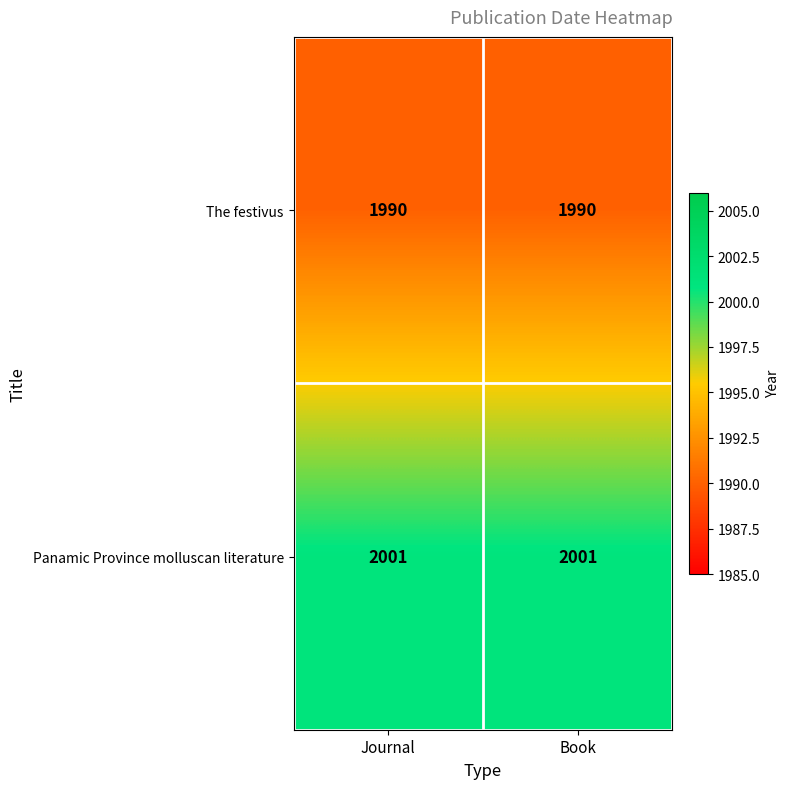

What value does the The festivus series have at Book?

1990